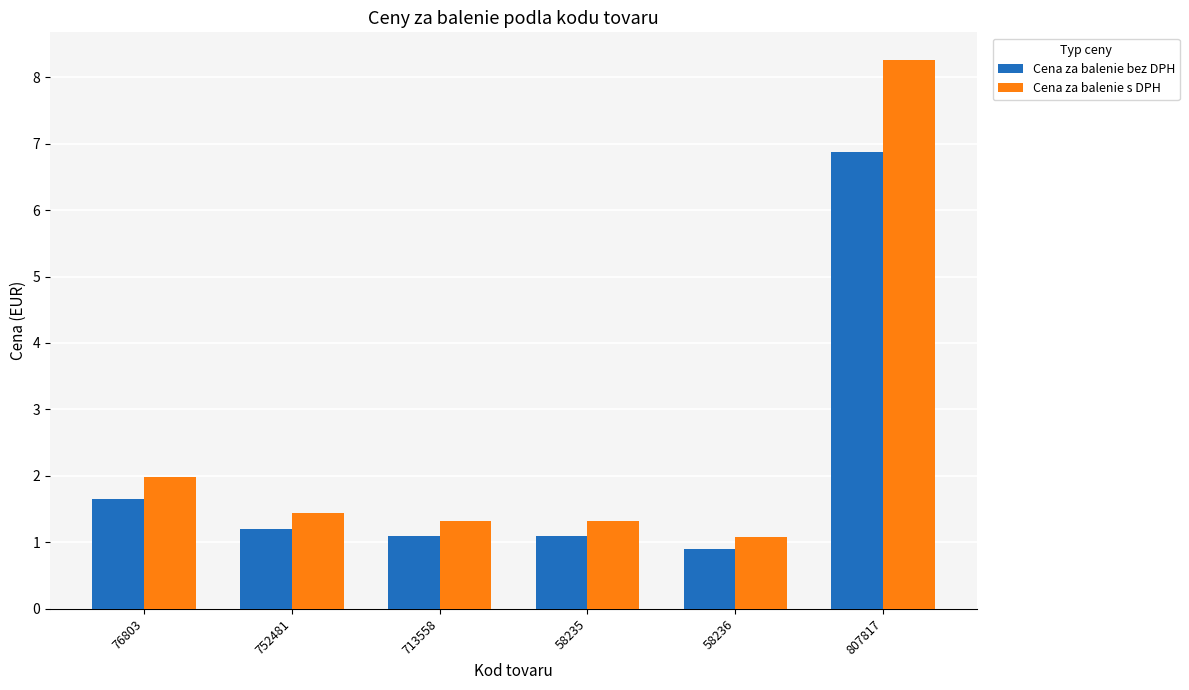

Is it true that Cena za balenie s DPH equals 8.3 at 807817?

True